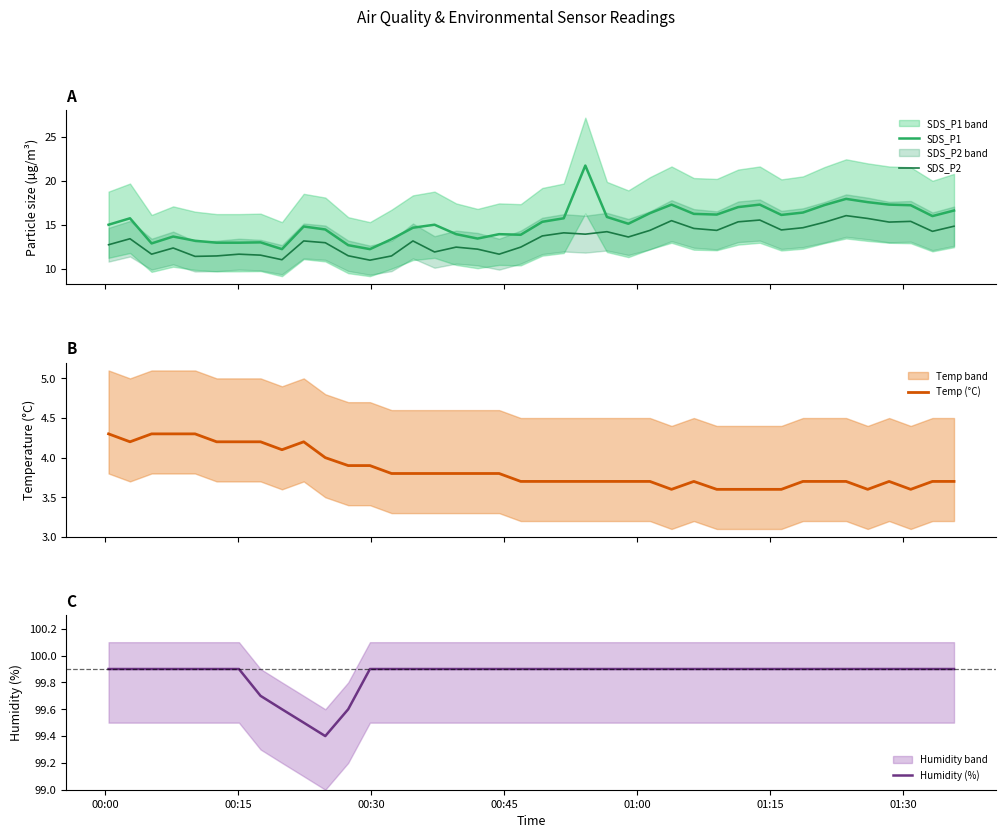

Does the chart have visible grid lines?

No